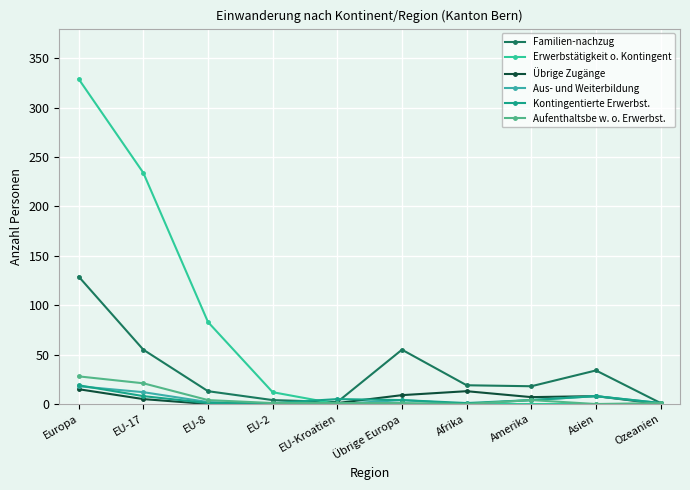

Does the chart display data point markers on the line(s)?

Yes